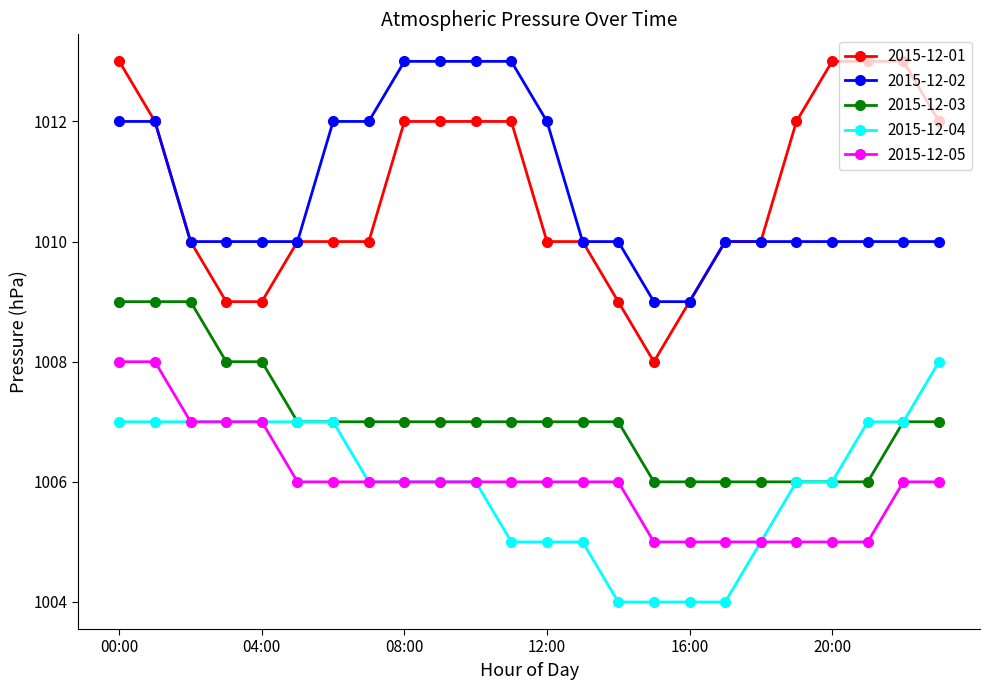

What is the smallest value displayed?

1004